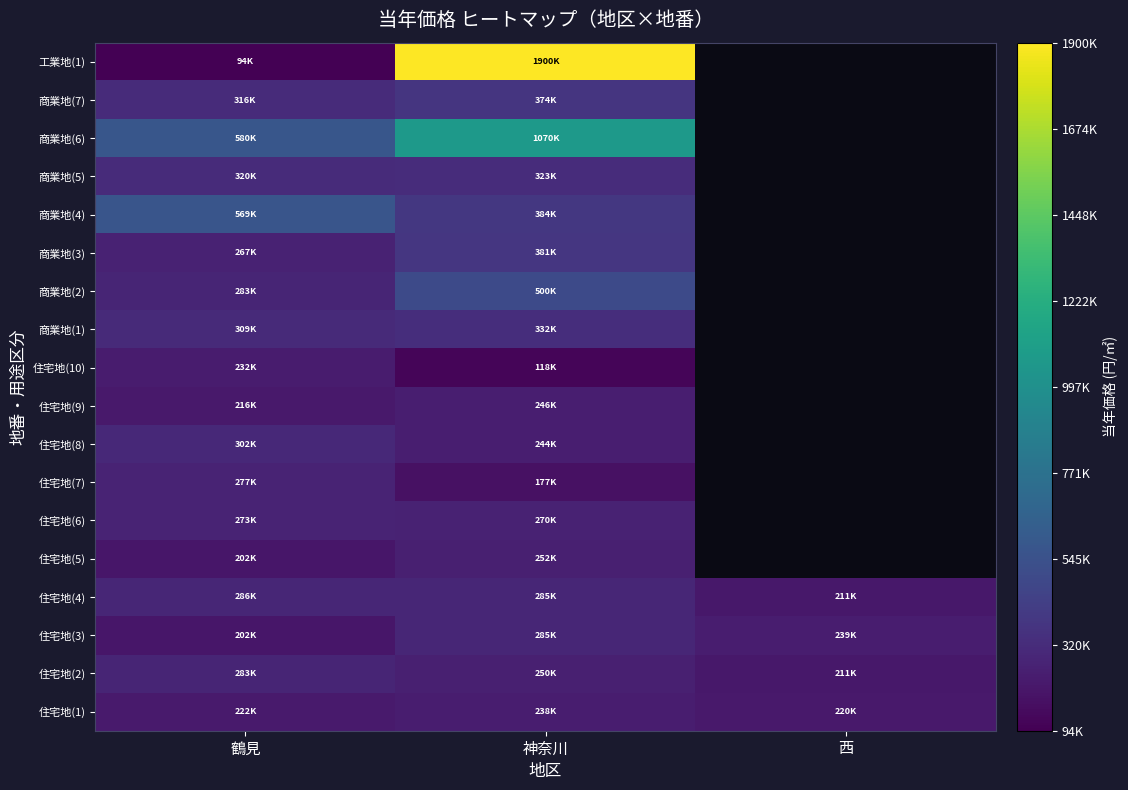

What is the spread (max minus min) of values at 鶴見?

485500.0